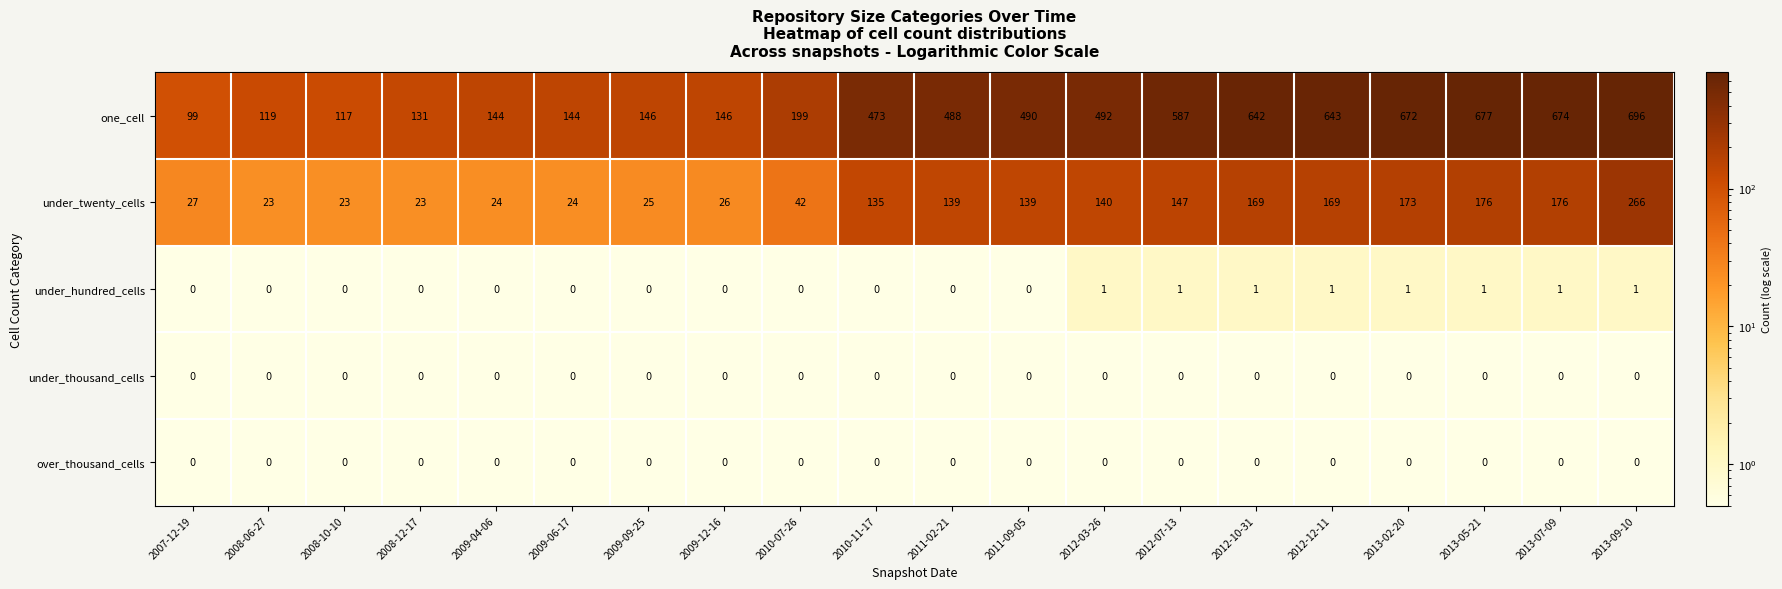

Which series has the largest total across all categories?

one_cell